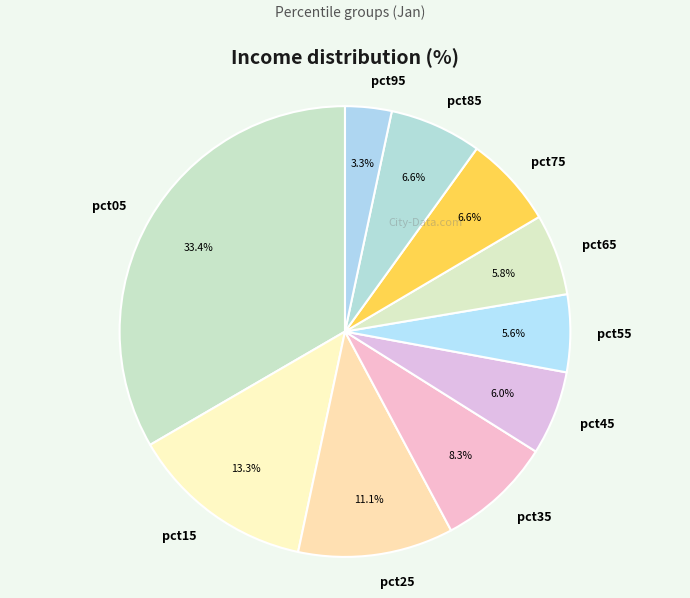

Does pct85 account for over 50% of the chart?

No